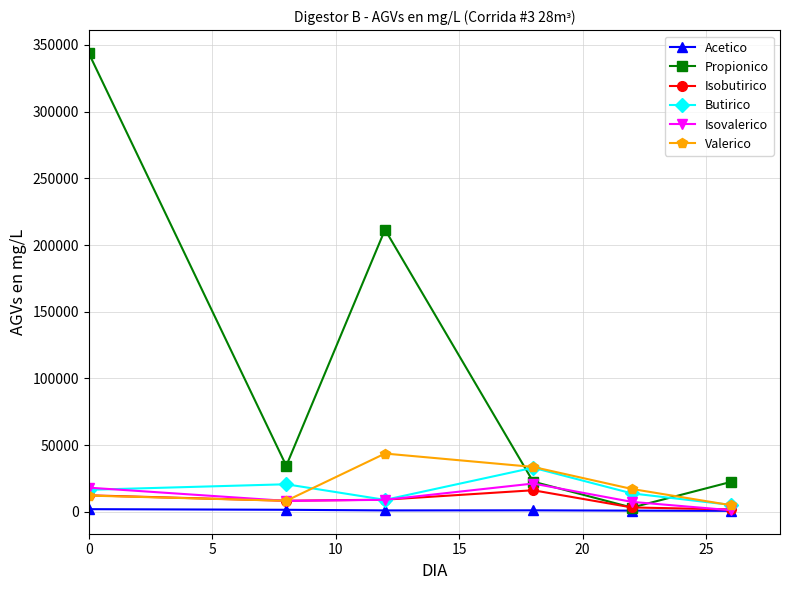

Which series has the largest range (max minus min)?

Propionico